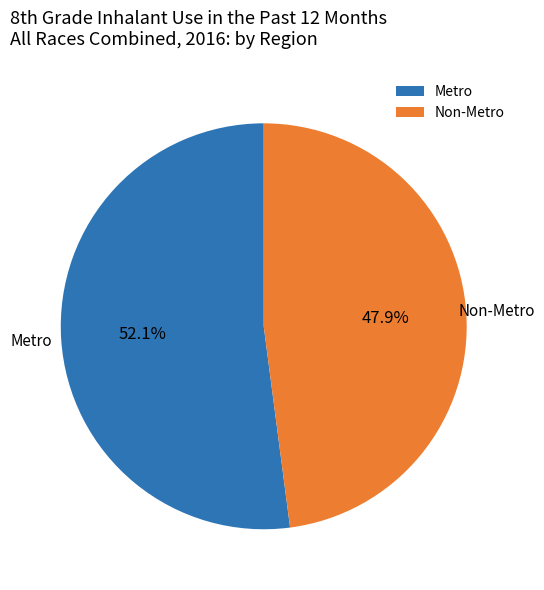

Which slice represents more than half of the pie?

Metro